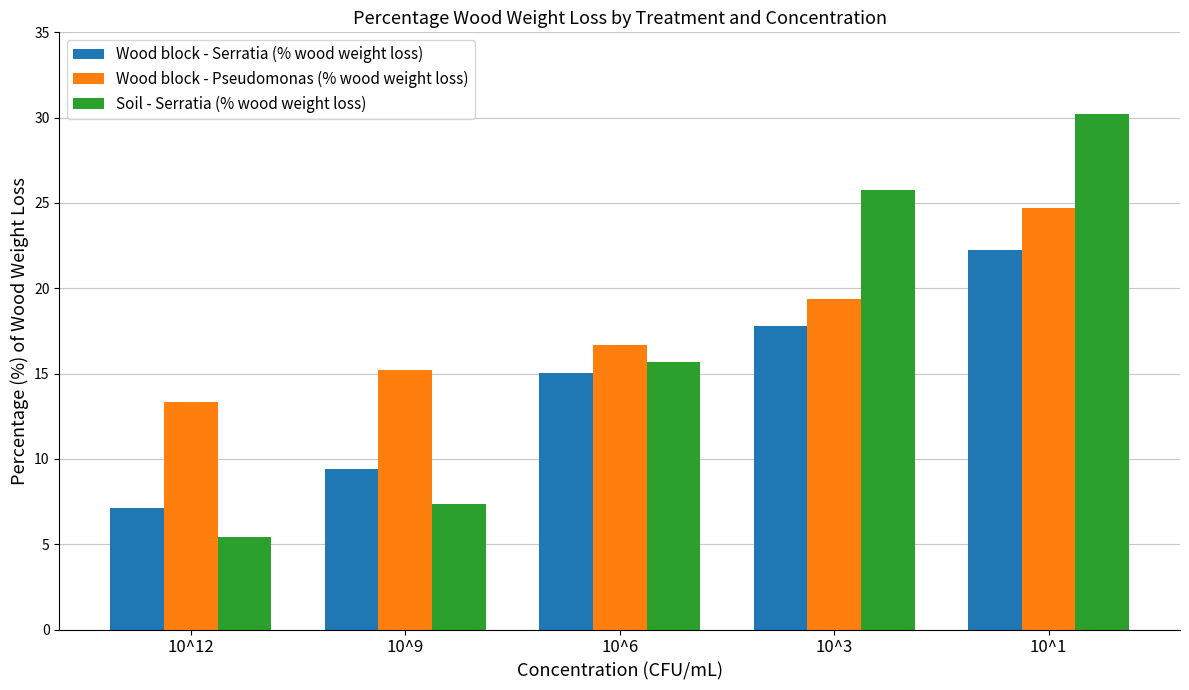

Is the value of Wood block - Pseudomonas (% wood weight loss) at 10^9 greater than the value of Wood block - Serratia (% wood weight loss) at 10^12?

Yes